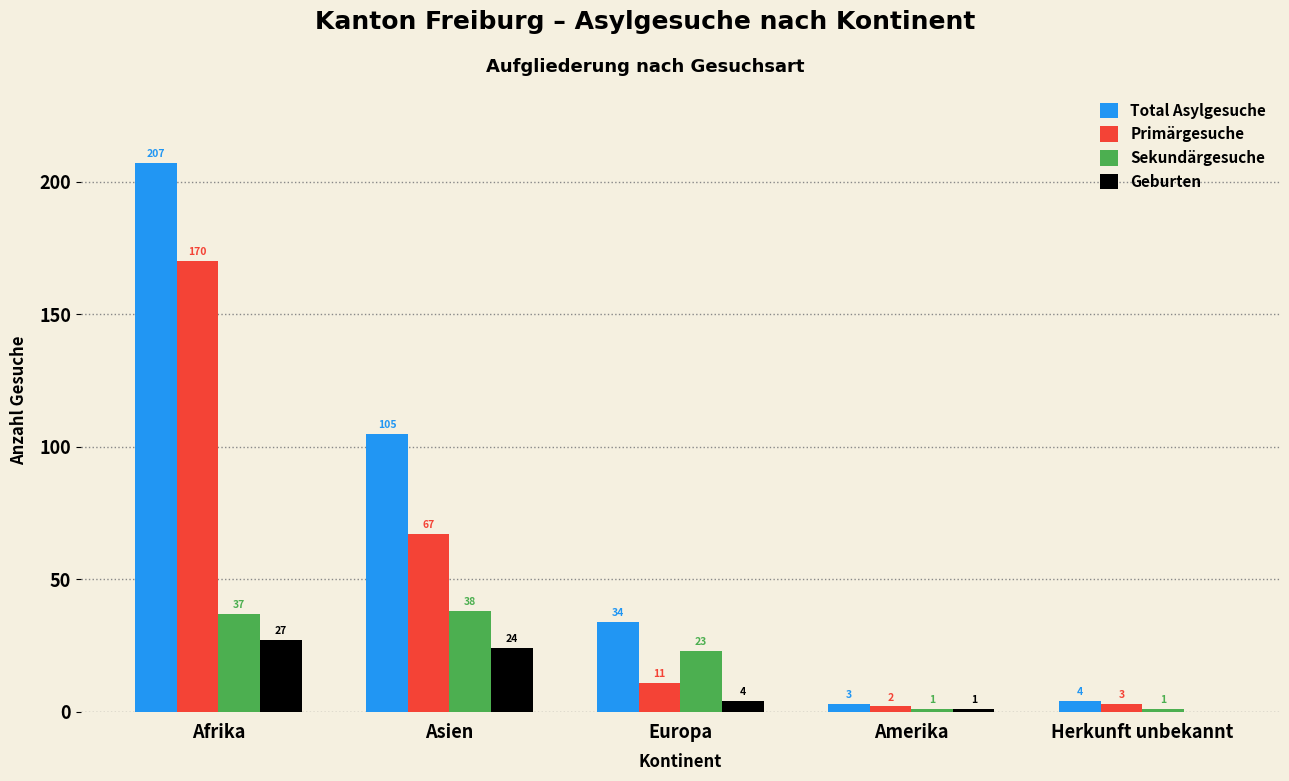

Which series has the largest total across all categories?

Total Asylgesuche